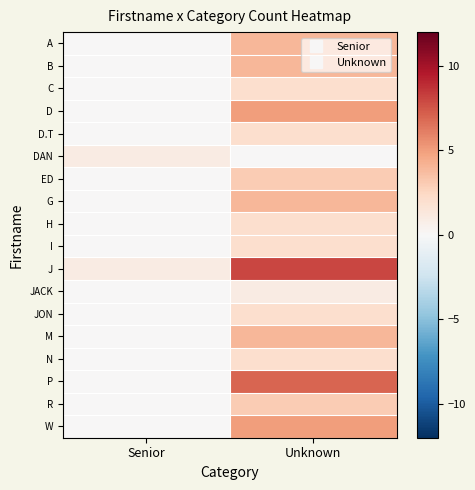

Which series has the widest spread of values?

J